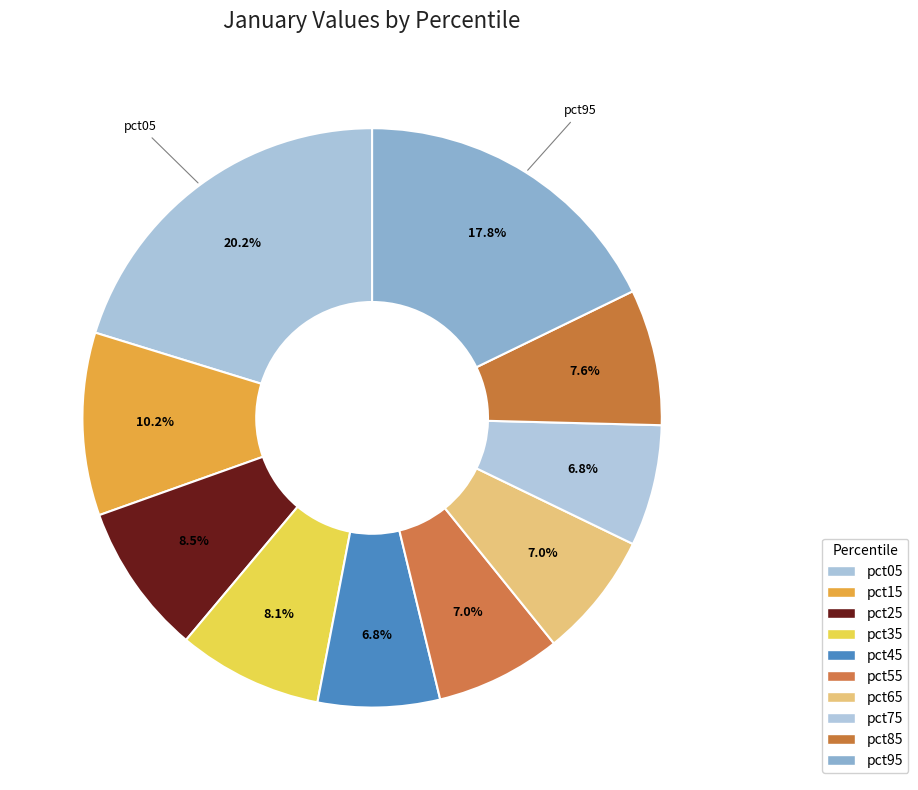

How many slices are in this pie chart?

10